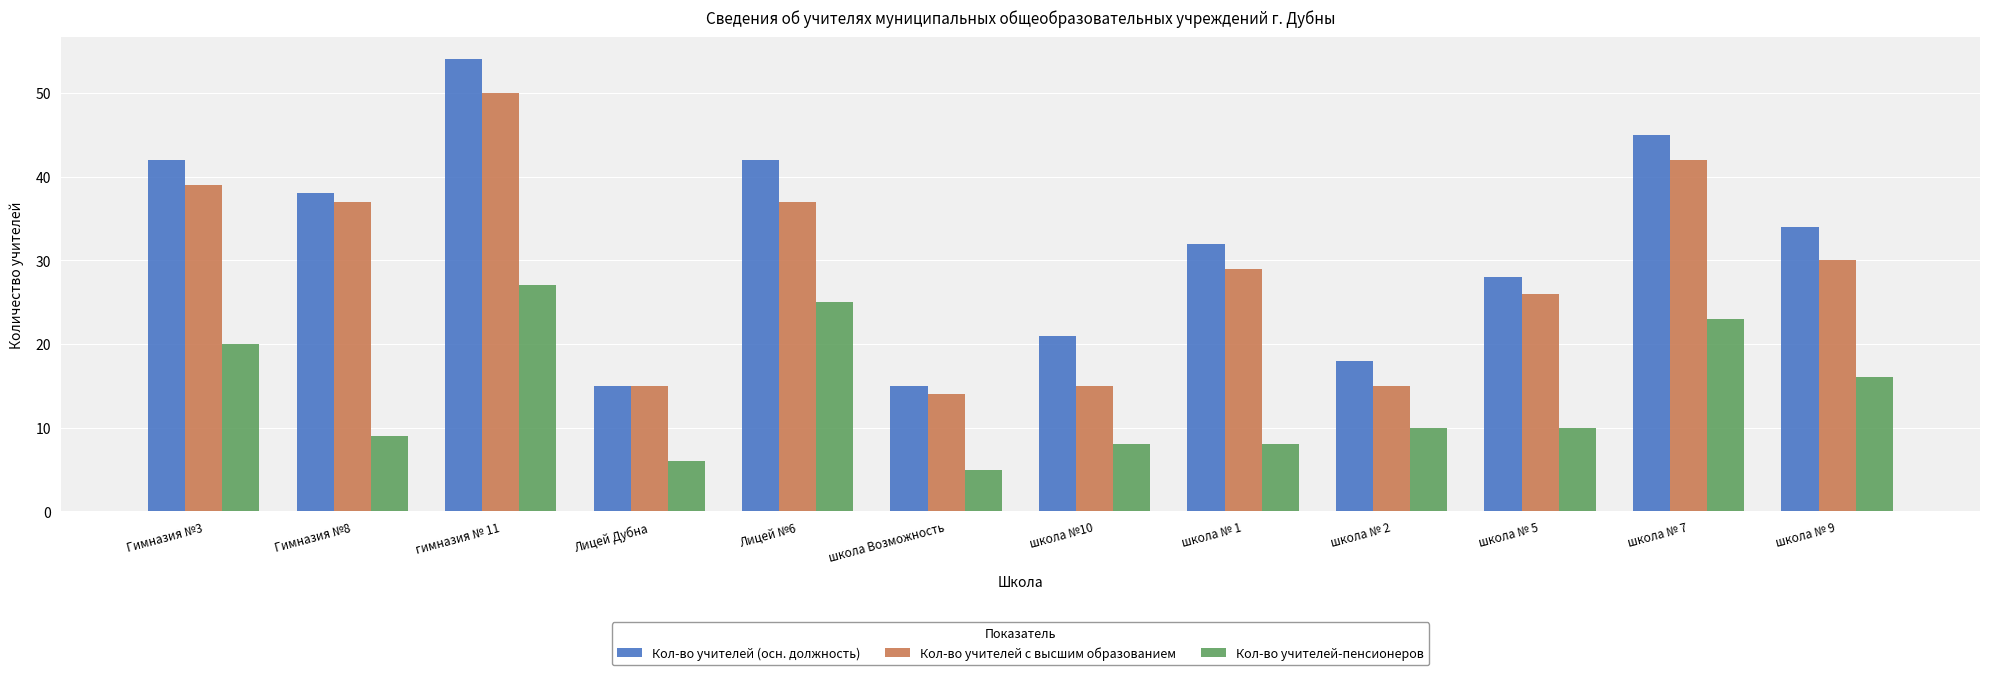

What is the minimum value shown in the chart?

5